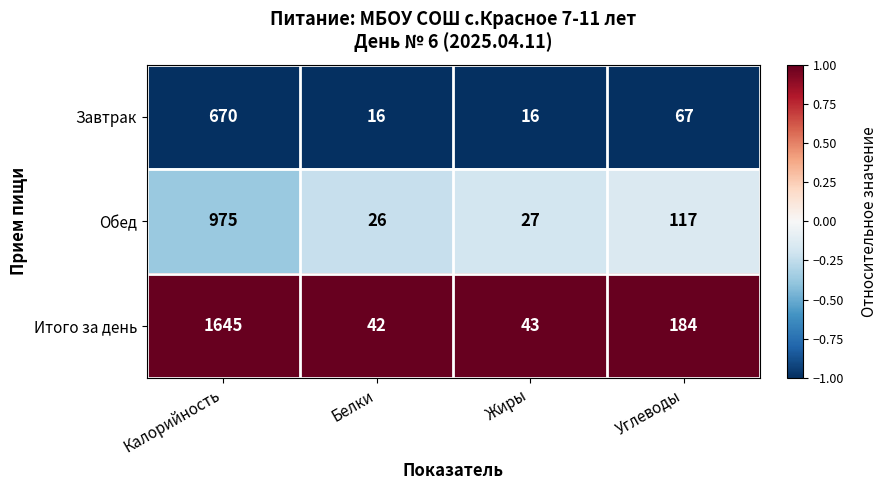

Where does the Обед series first go above 117?

Калорийность